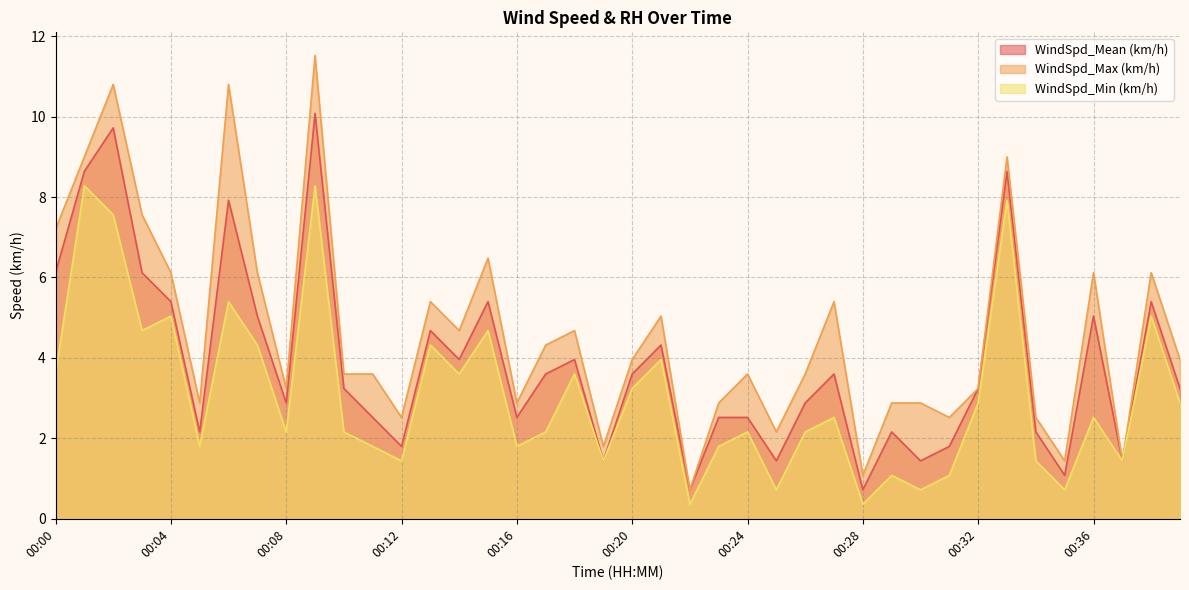

Rank the series by their maximum value, from lowest to highest.

WindSpd_Min (km/h), WindSpd_Mean (km/h), WindSpd_Max (km/h)